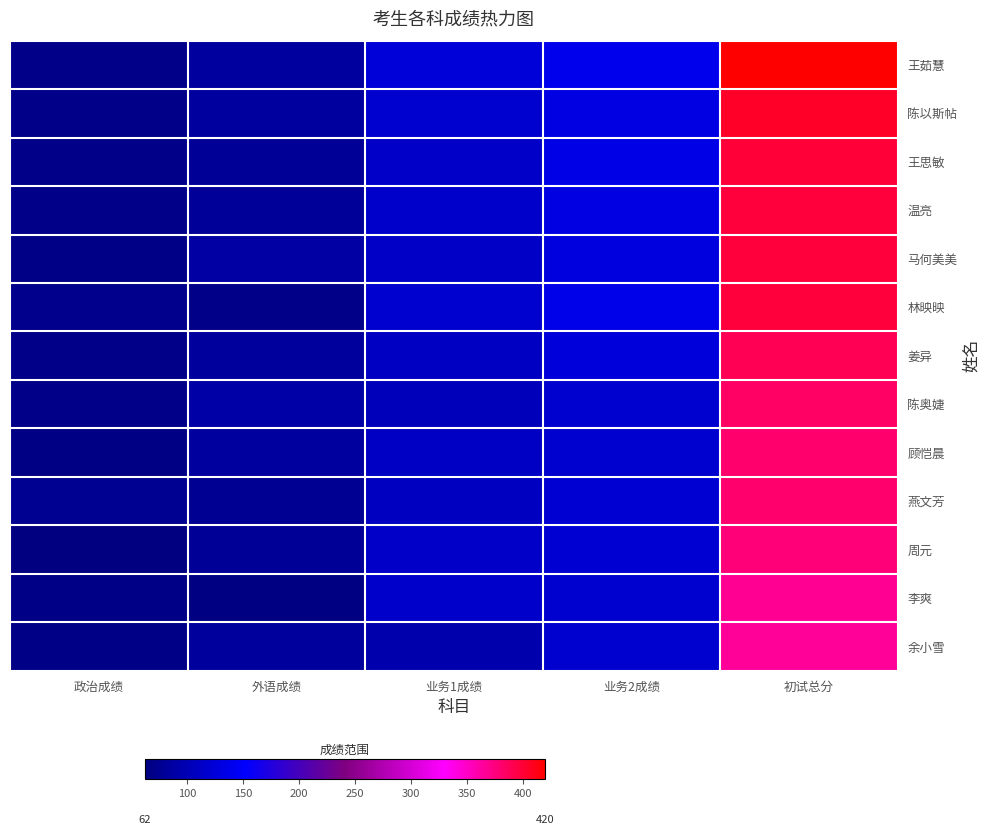

At how many categories does at least one series exceed 110?

3